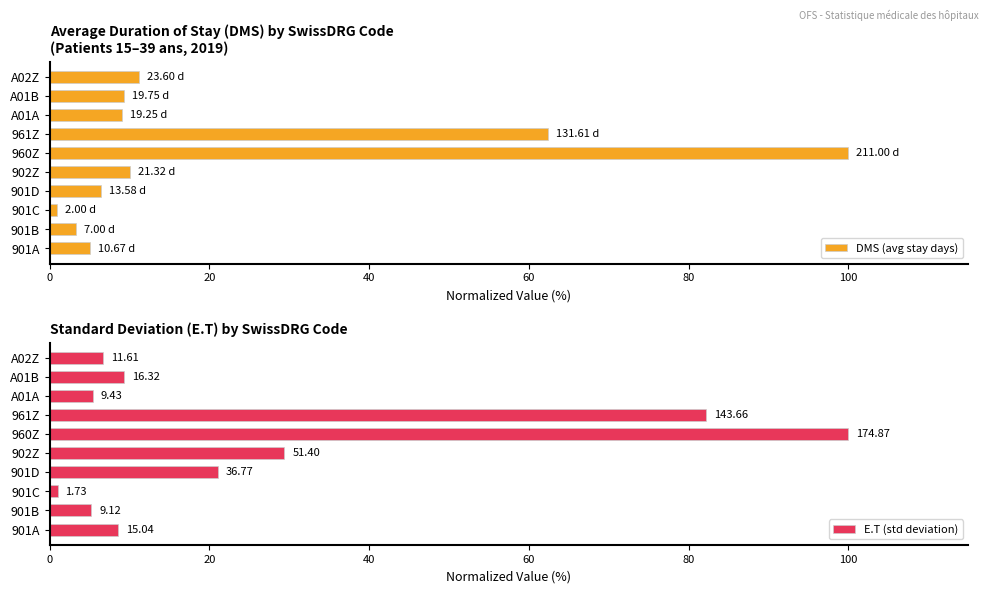

Which series has the largest range (max minus min)?

DMS (avg stay days)